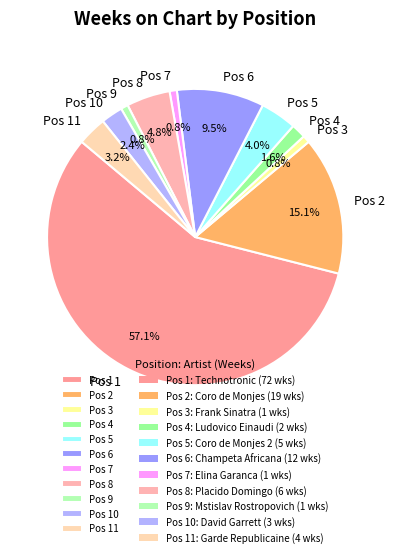

Which slice represents more than half of the pie?

Pos 1